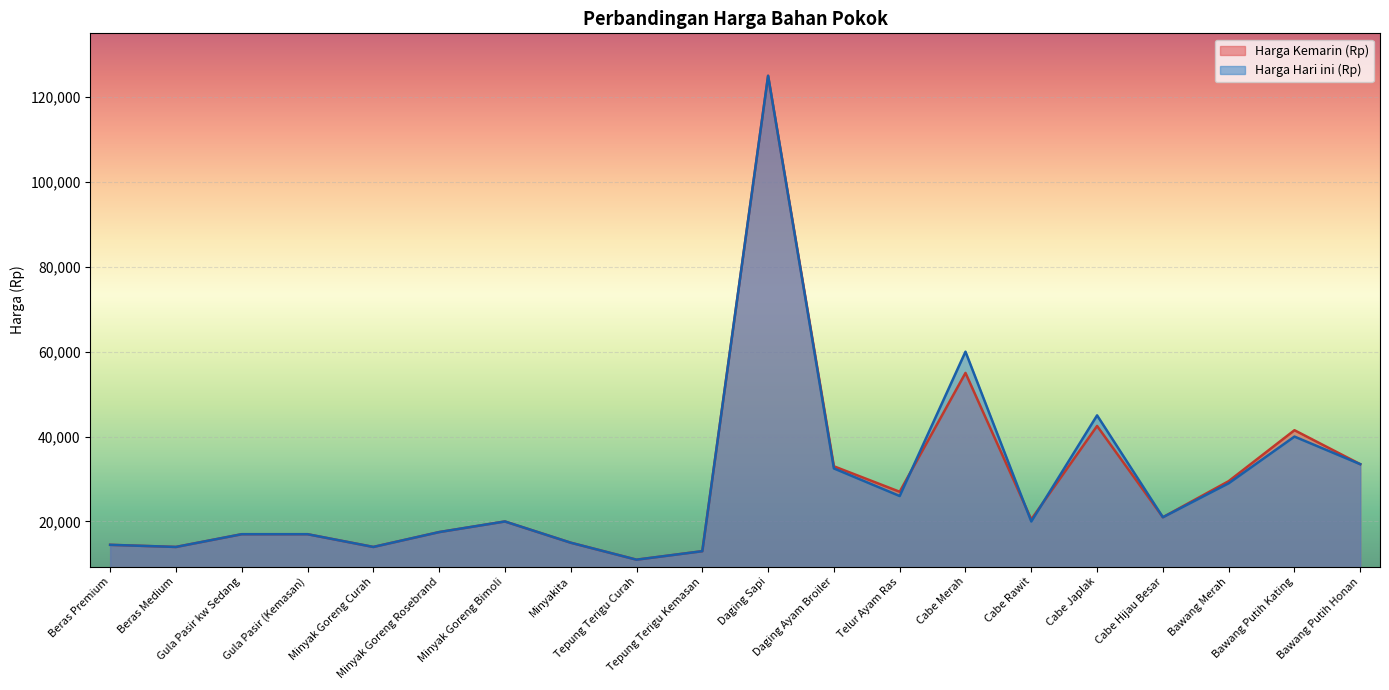

What position from the left is Minyak Goreng Rosebrand?

6